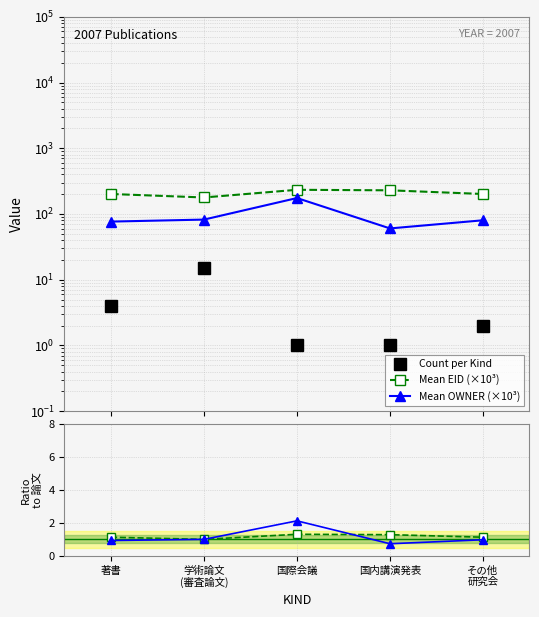

Reading left to right, what are all the values shown in this chart?

Count per Kind: 4.0	15.0	1.0	1.0	2.0
Mean EID (×10³): 201.5	178.3	233.4	229.2	201.5
Mean OWNER (×10³): 76.6	82.2	174.8	60.3	80.2
Mean EID / ref: 1.1	1.0	1.3	1.3	1.1
Mean OWNER / ref: 0.9	1.0	2.1	0.7	1.0